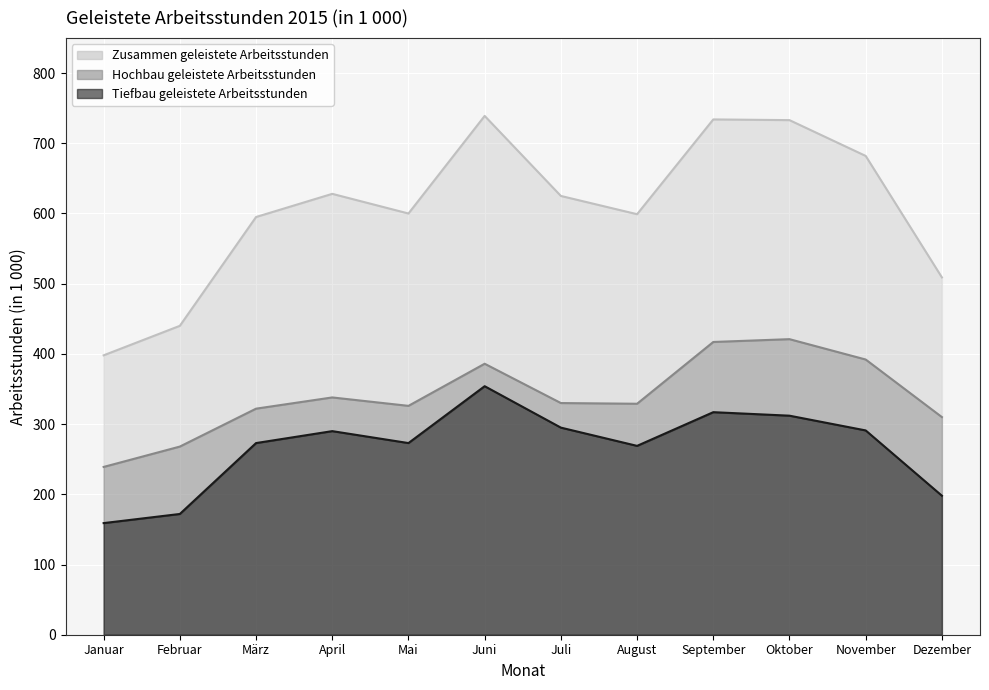

What is the lowest value of the Hochbau geleistete Arbeitsstunden series?

239